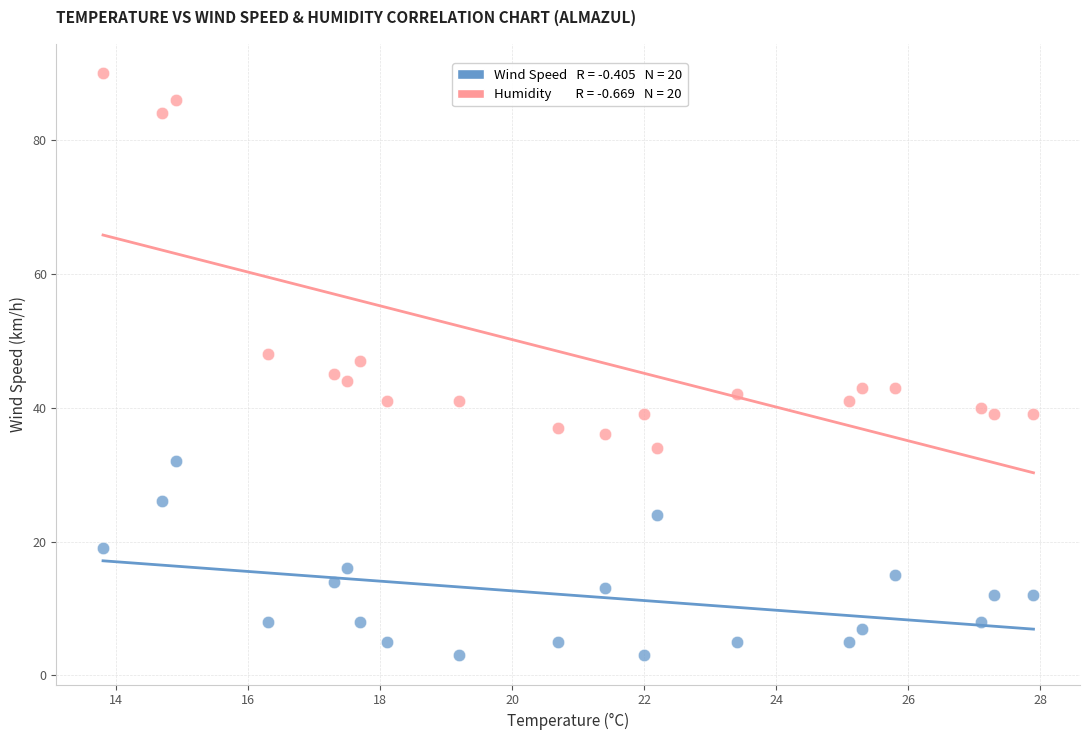

Across all data points, what is the range of Y values (max minus min)?

87